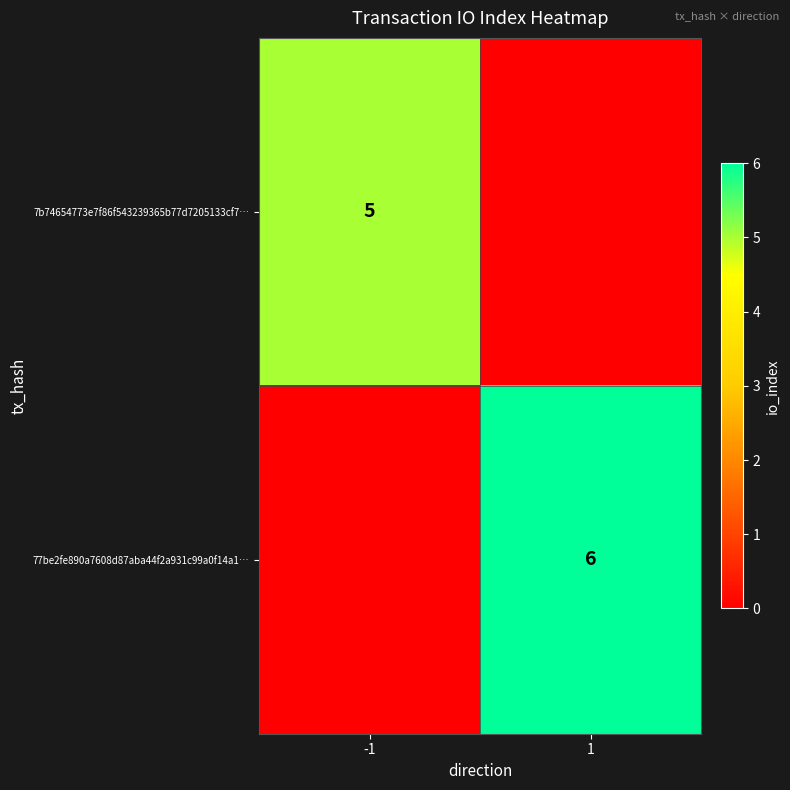

Which has a higher value, -1 or 1?

-1